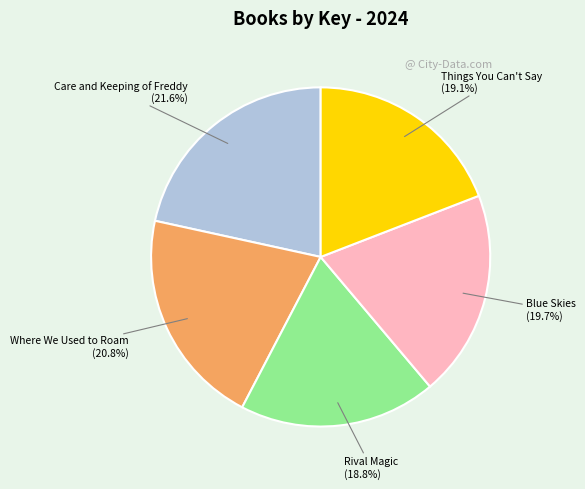

Is there a majority slice in this chart?

No